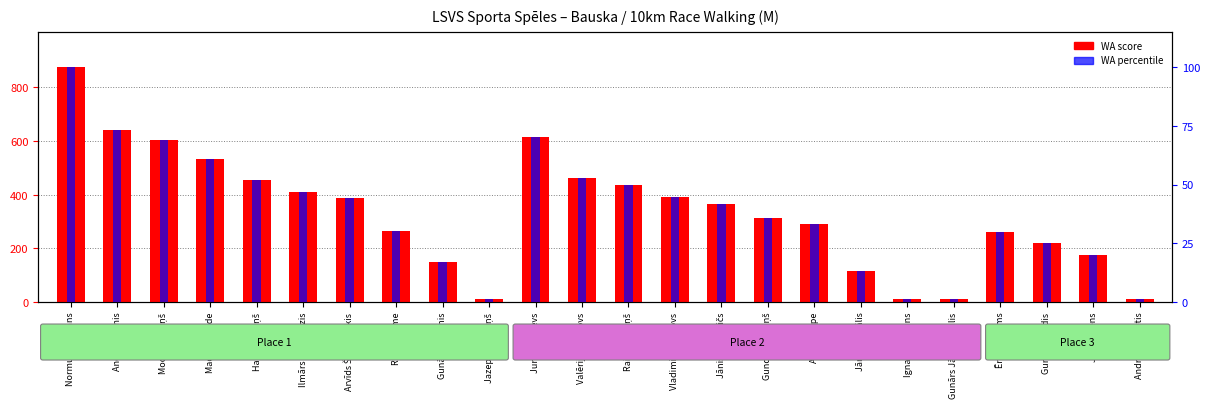

How many bars are there in total?

48